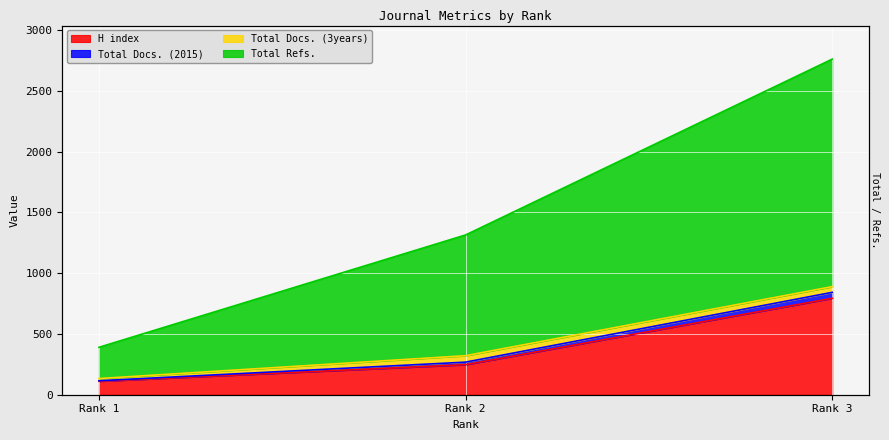

True or false: Total Docs. (2015) has a value of 1757 at Rank 2.

False